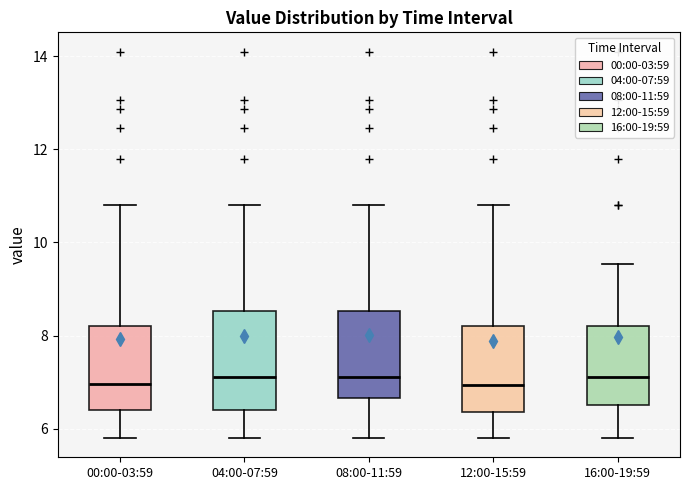

Which box is the tallest, from its lower edge to its upper edge?

04:00-07:59